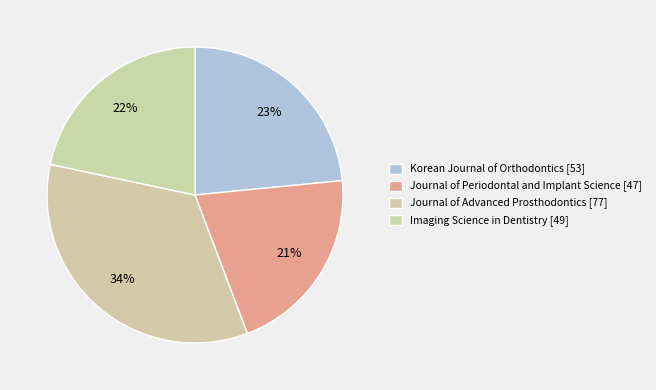

Which slice is the largest?

Journal of Advanced Prosthodontics [77]